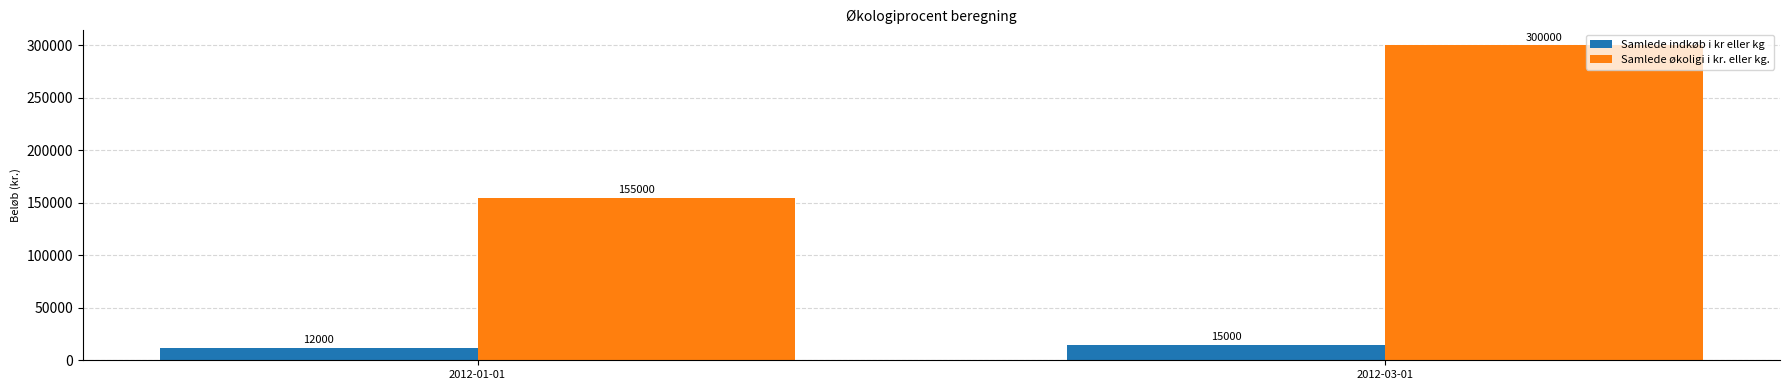

The Samlede økoligi i kr. eller kg. series shows 155000 at 2012-01-01. True or false?

True